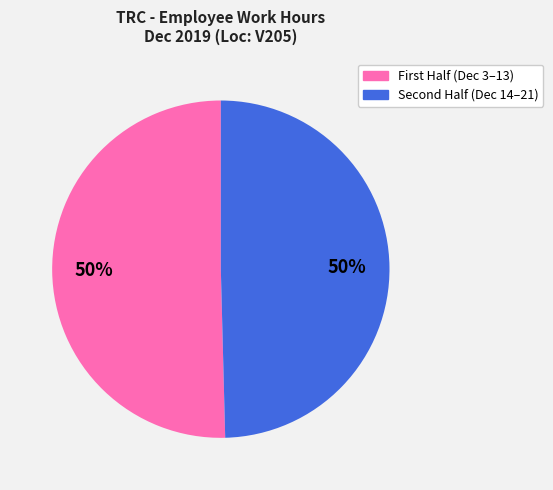

How many segments does this pie chart have?

2